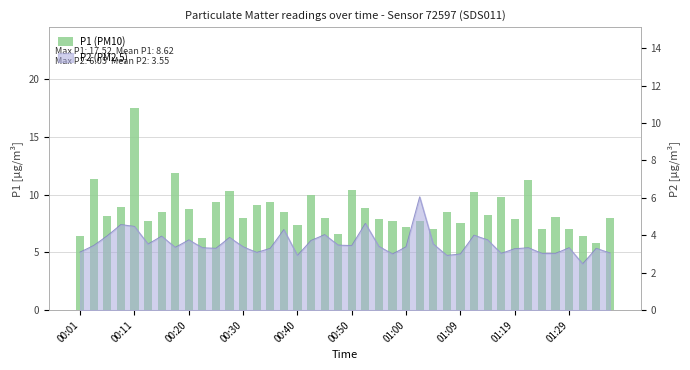

The chart shows a value of 7.6 at 01:09. True or false?

True